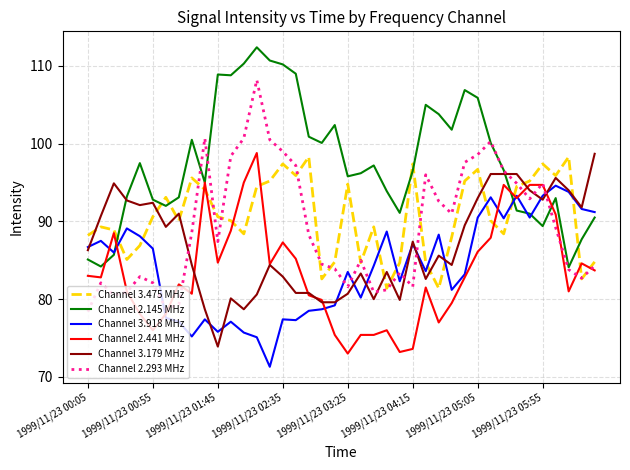

What is the greatest value displayed?

112.4